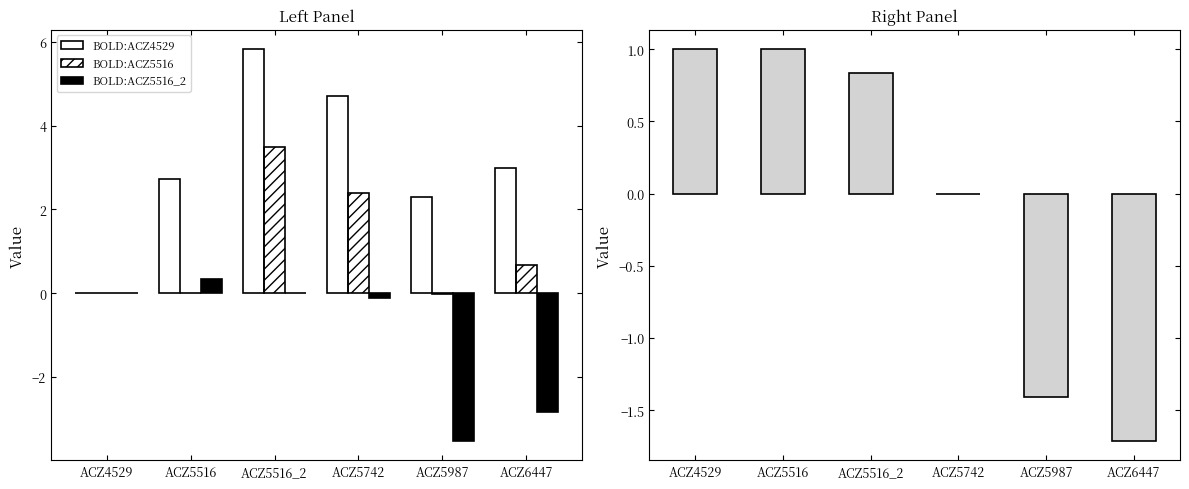

The value of BOLD:ACZ5516_2 at ACZ5742 is -0.2. True or false?

False